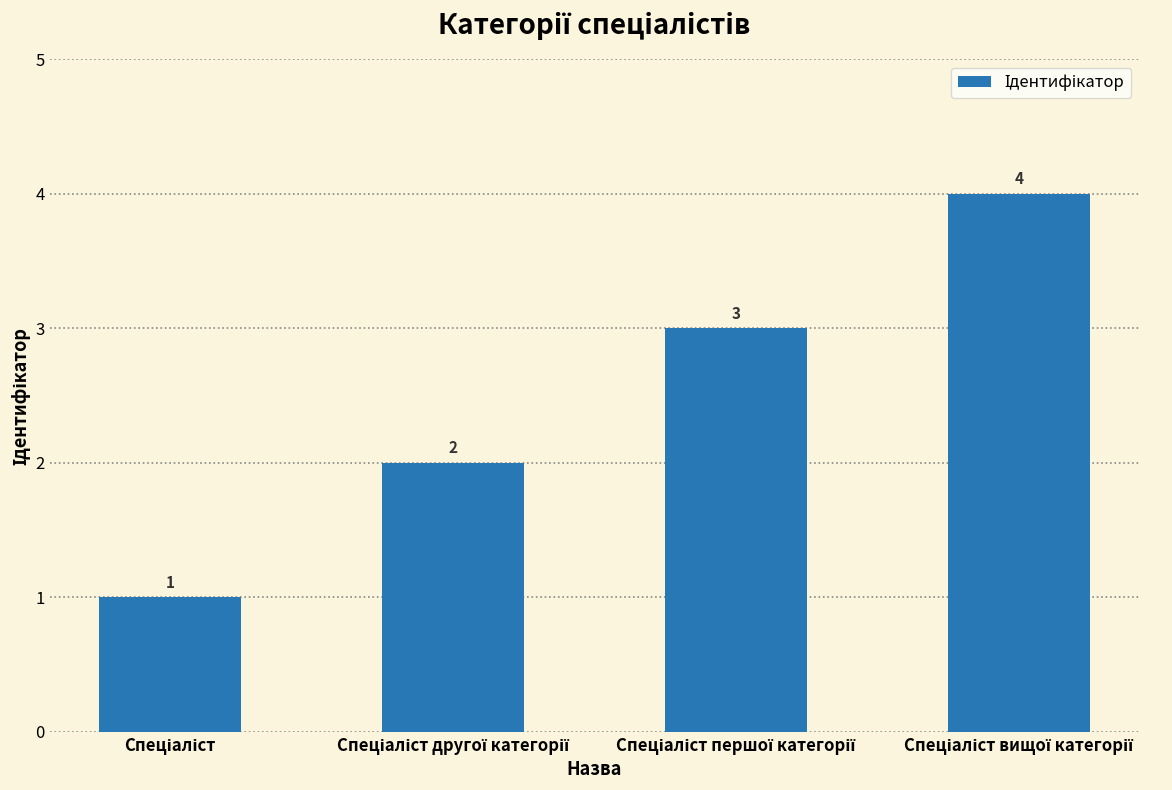

What is the sum of all values?

10